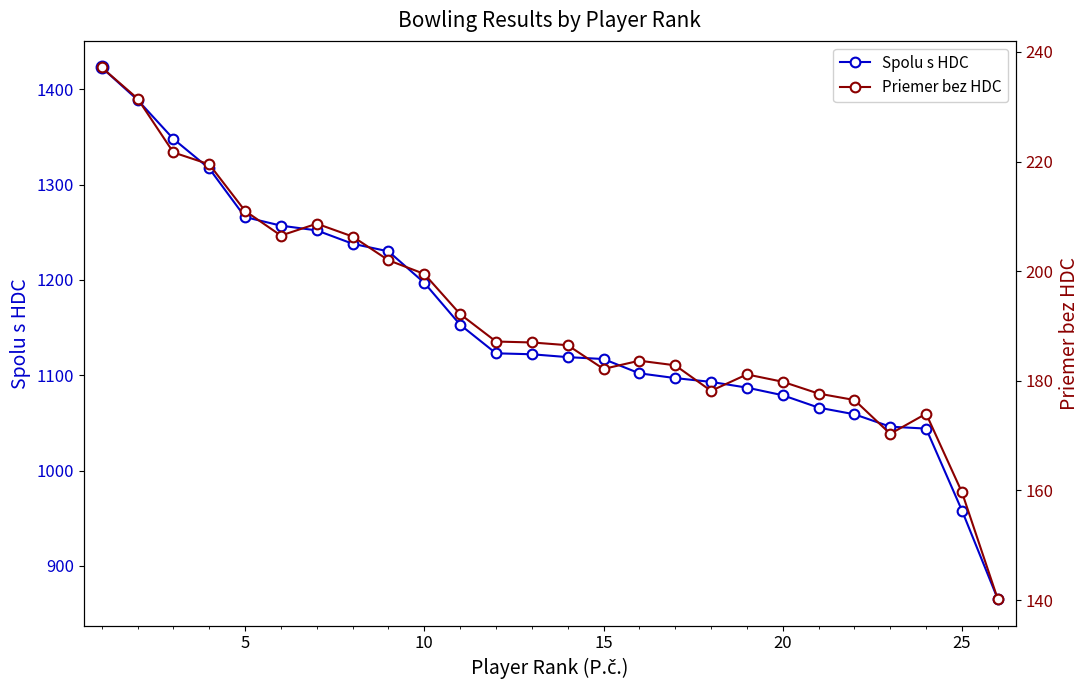

What is the value of the Spolu s HDC point at the 2nd from the left?

1389.0